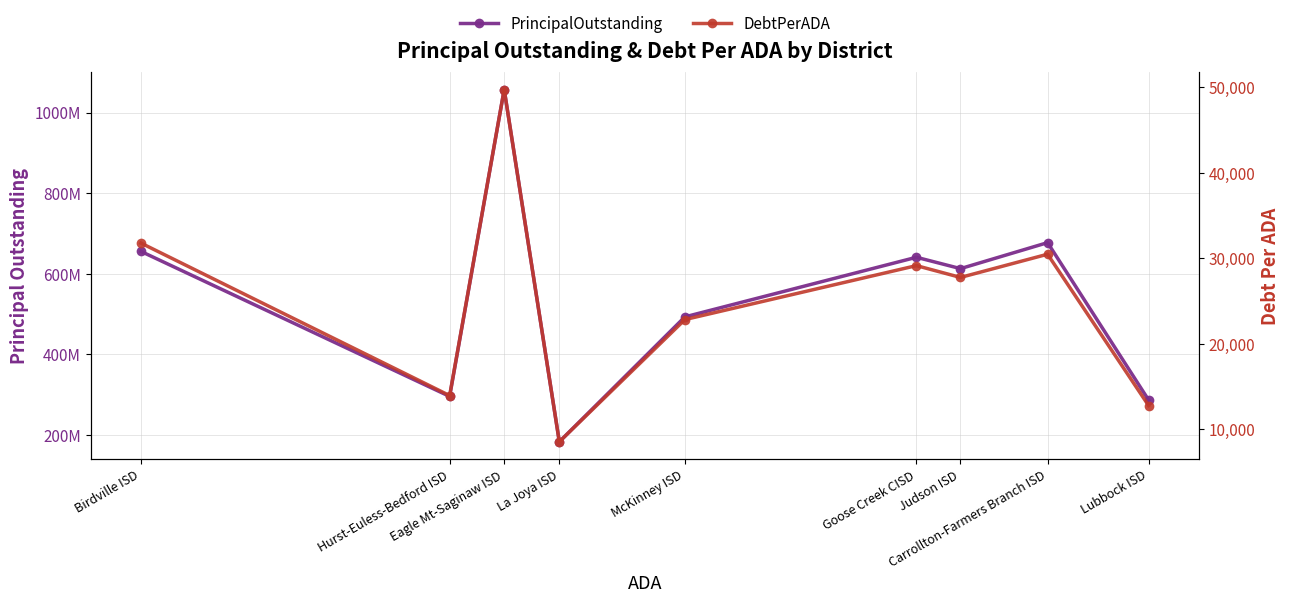

Reading right to left, what are all the values shown in this chart?

PrincipalOutstanding: 286440000.0	677115000.0	612604085.5	640798572.5	492835000.0	182697679.7	1057305000.0	295350000.0	655275000.0
DebtPerADA: 12791.4	30479.7	27767.4	29147.8	22840.8	8554.9	49734.8	13956.1	31779.2